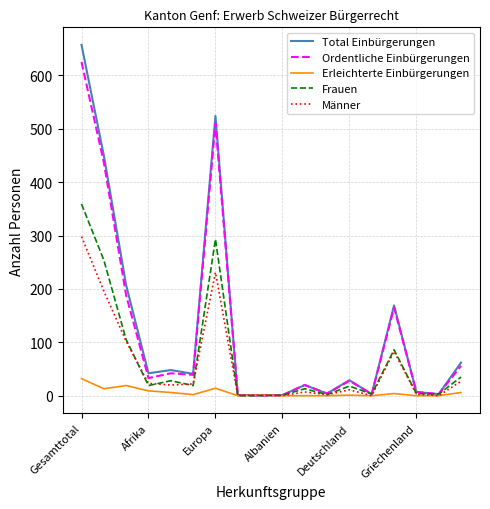

List the series in order of their peak value, highest first.

Total Einbürgerungen, Ordentliche Einbürgerungen, Frauen, Männer, Erleichterte Einbürgerungen